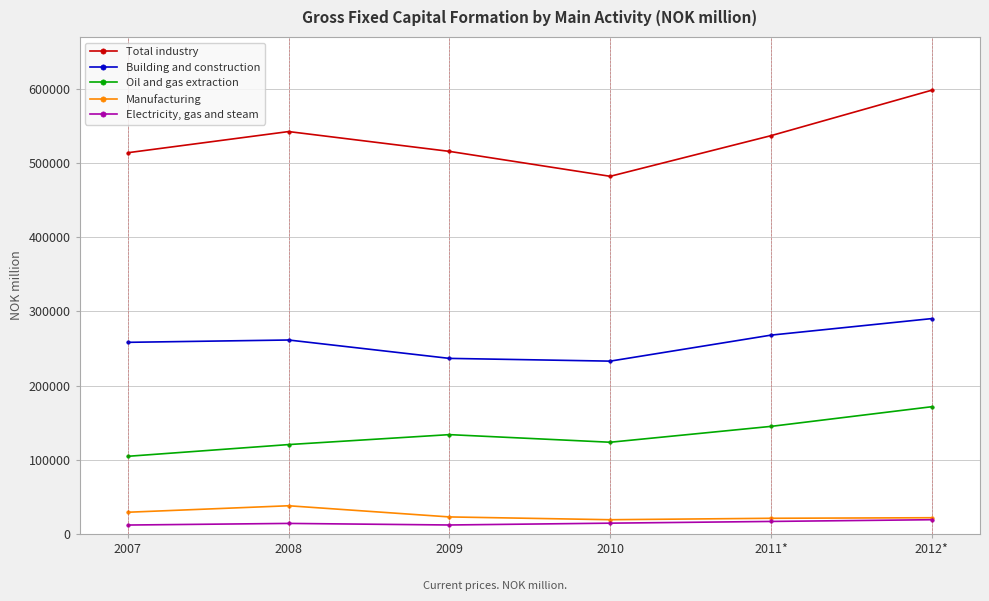

How many lines are shown in the chart?

5